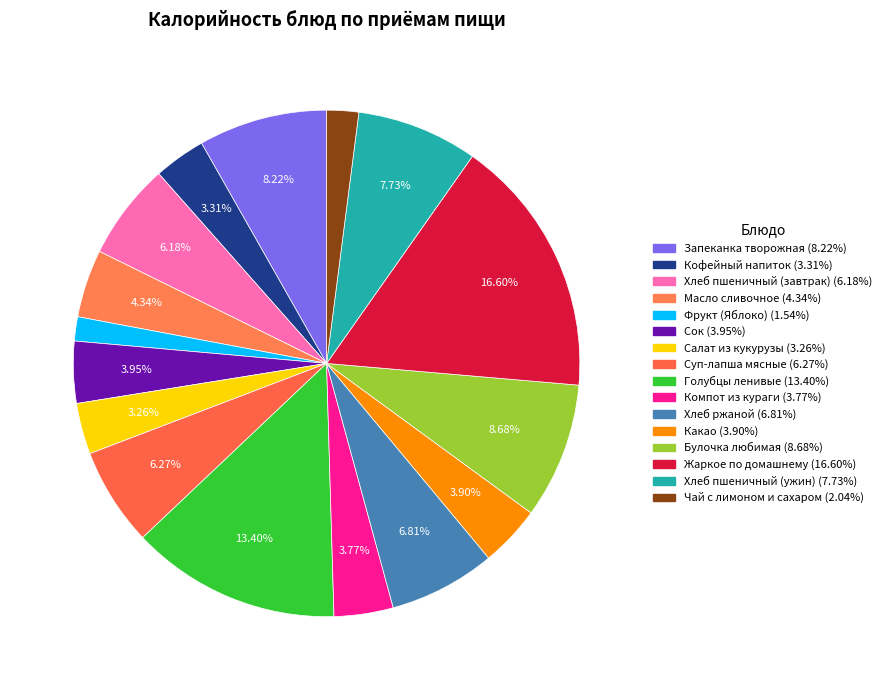

Does any single category account for the majority?

No